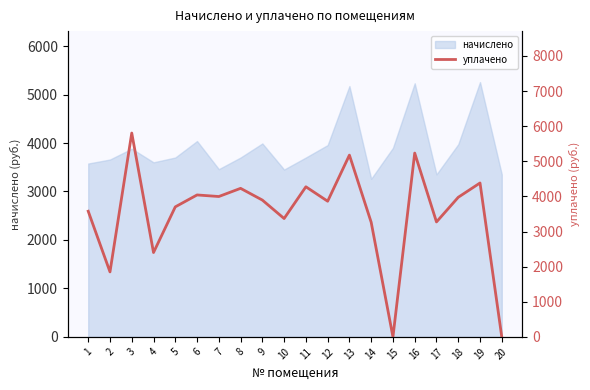

List the labels in order of value, largest first.

3, 16, 13, 19, 11, 8, 6, 7, 18, 9, 12, 5, 1, 10, 17, 14, 4, 2, 15, 20